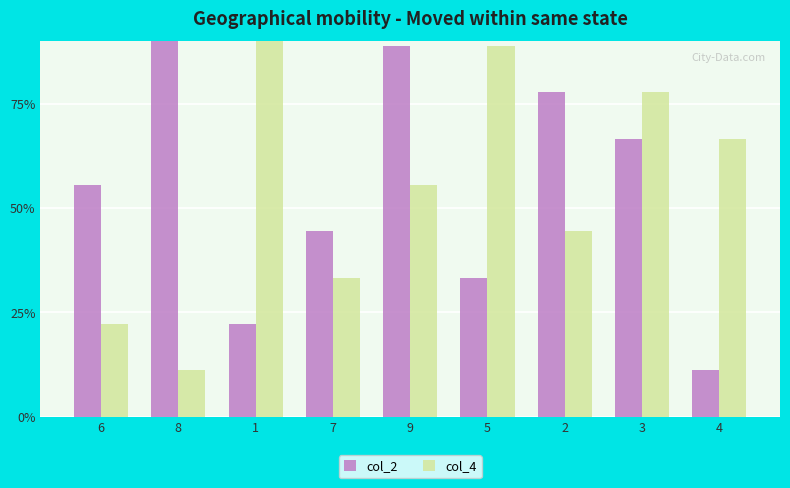

List the series in order of their peak value, highest first.

col_2, col_4